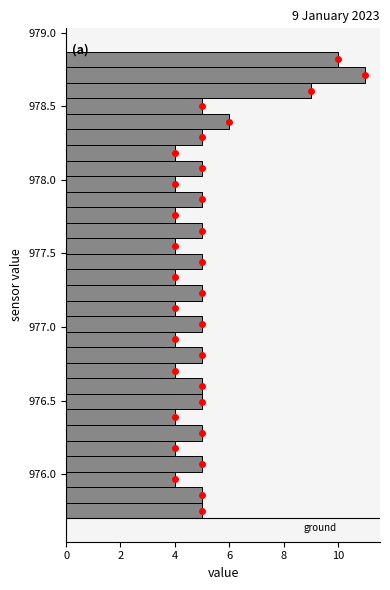

Around what value on the y-axis is the longest bar? Give the approximate position of its centre, as read against the axis.

978.70